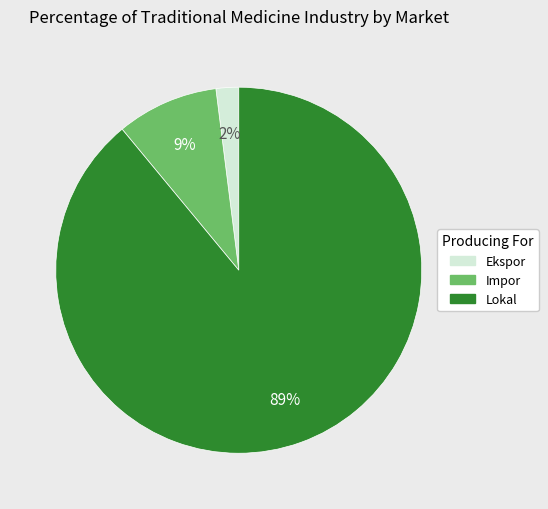

To the nearest percent, what is the average slice percentage?

33%